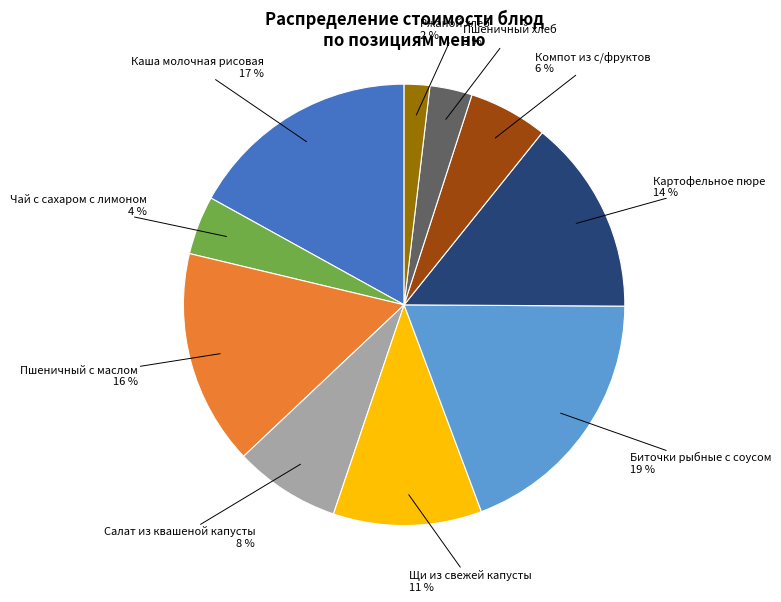

To the nearest percent, what is the difference between the largest and smallest slice percentages?

17%